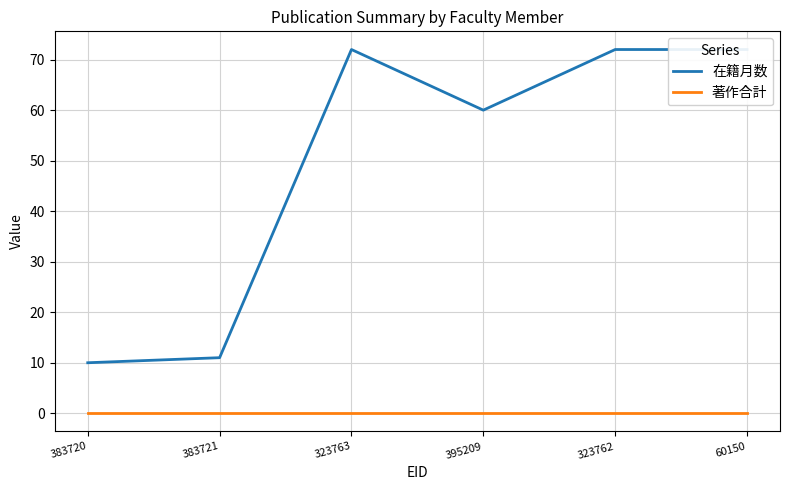

How many data points in 在籍月数 are less than 72?

3